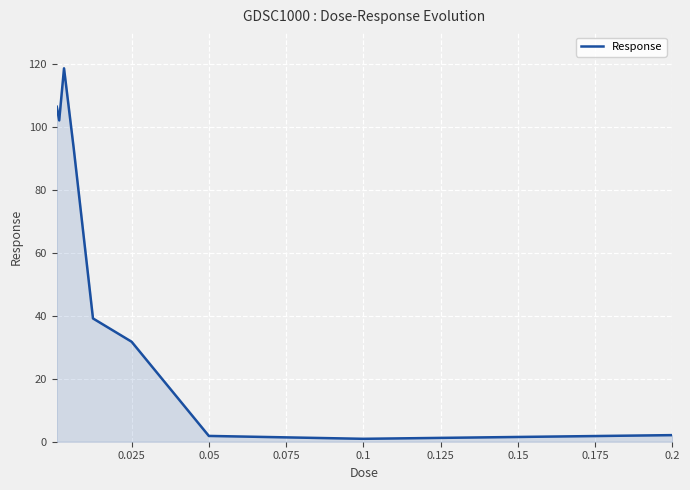

What is the greatest value displayed?

118.5